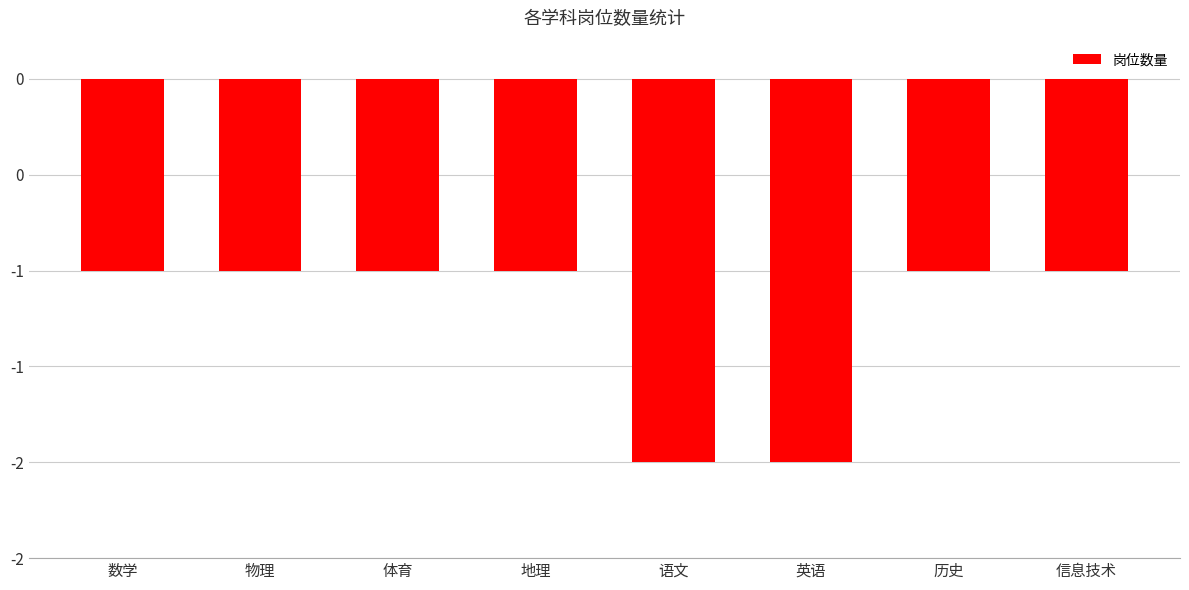

Are the bars horizontal?

No